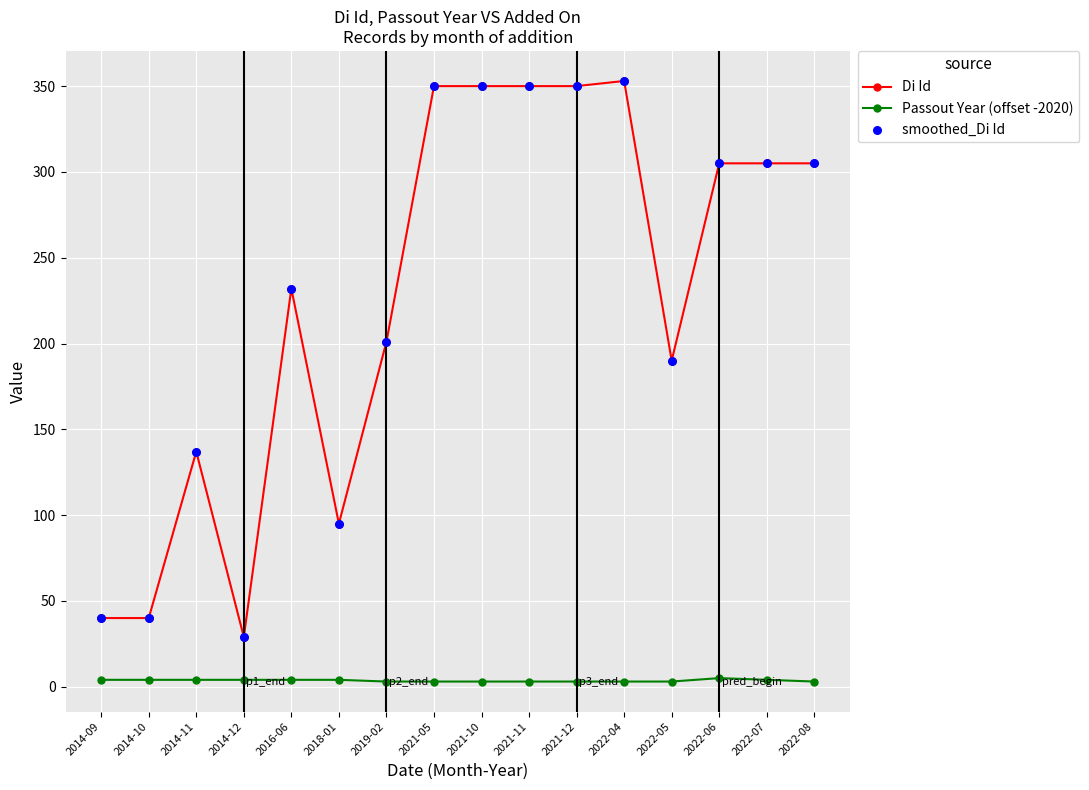

At how many categories does at least one series exceed 81?

13